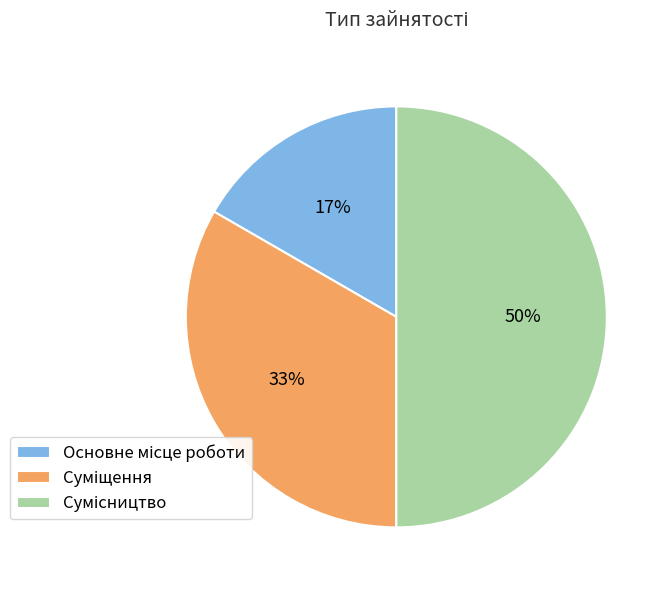

To the nearest percent, what is the average slice percentage?

33%